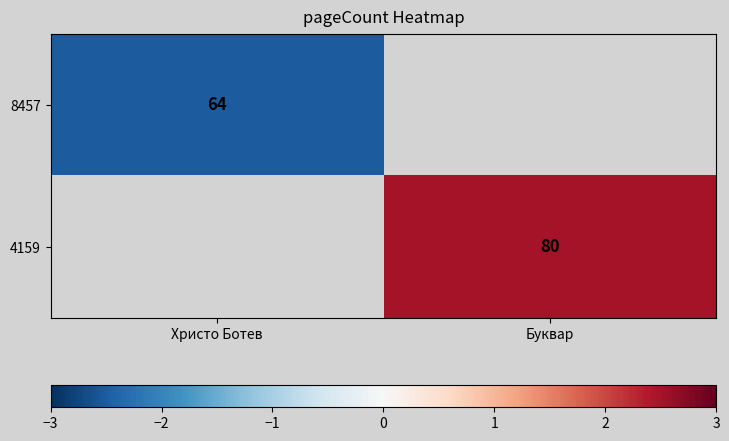

Is the value of 8457 at Христо Ботев greater than the value of 4159 at Буквар?

No